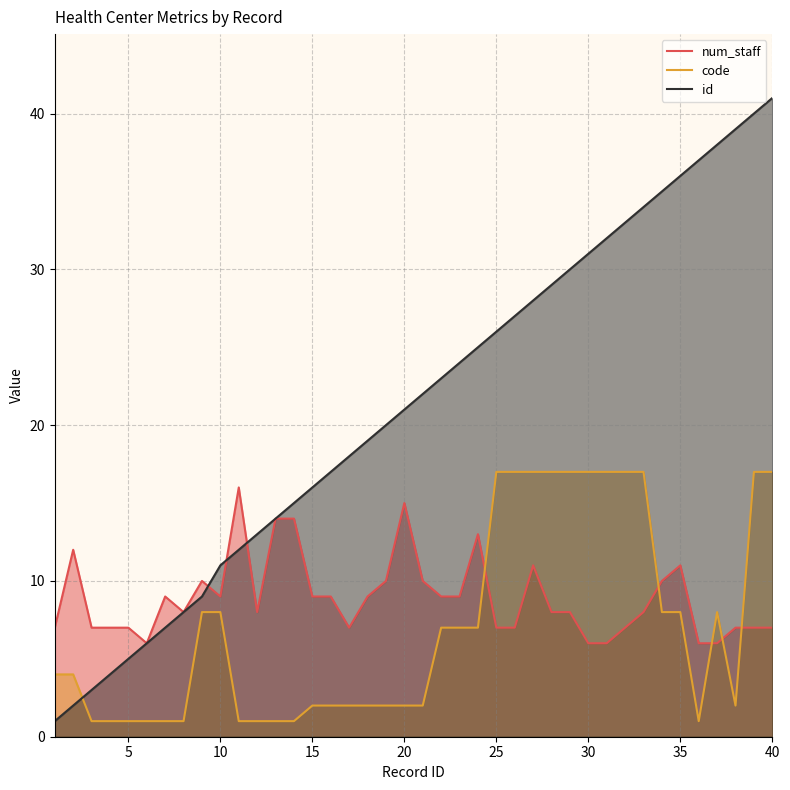

The value of num_staff at 35 is 14. True or false?

False